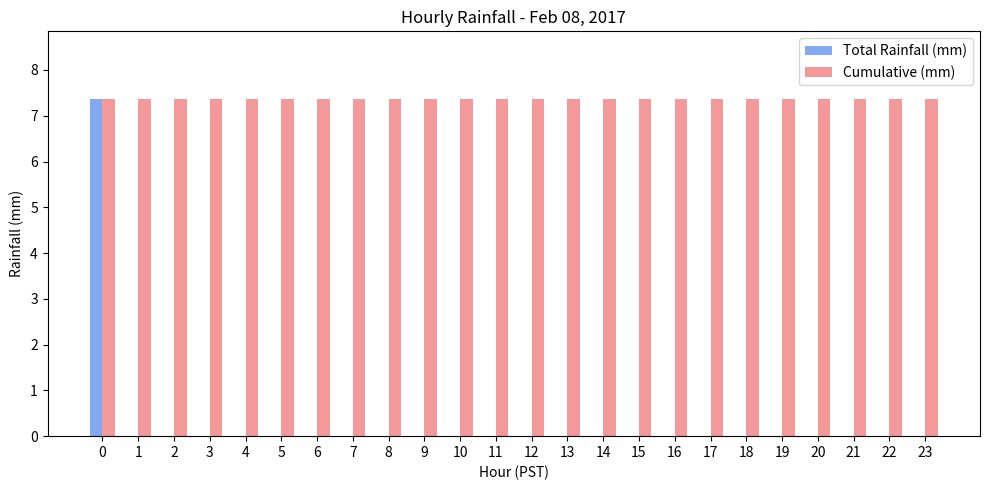

True or false: Total Rainfall (mm) has a value of 0.0 at 18.

True